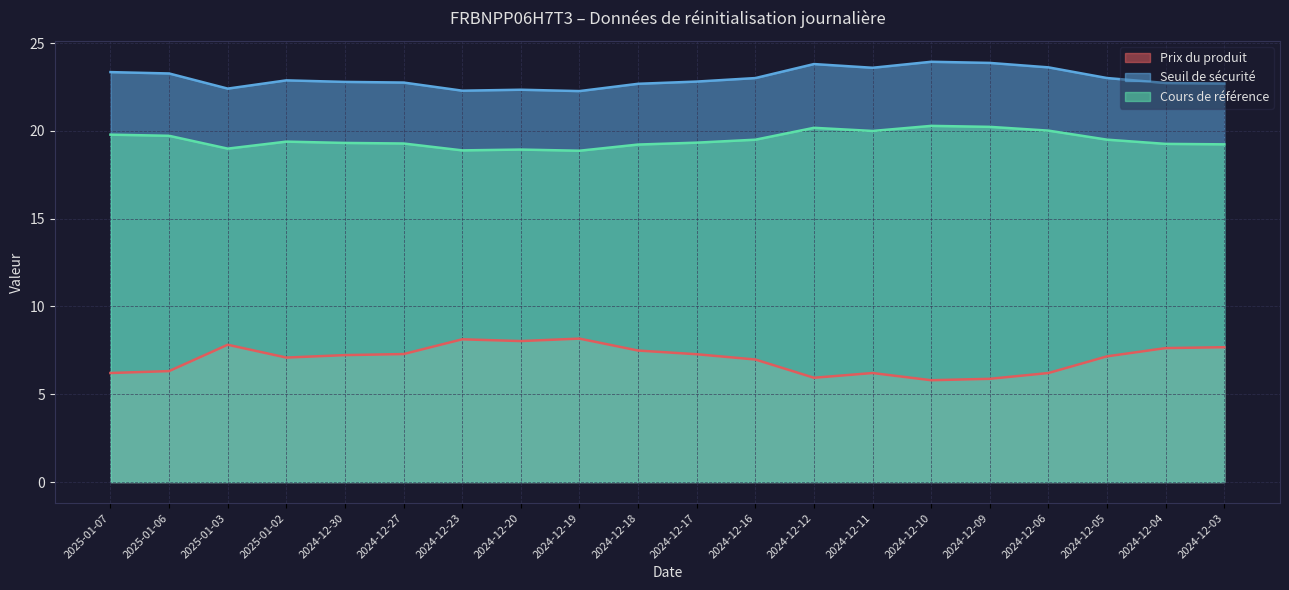

Reading left to right, what are all the values shown in this chart?

Prix du produit: 2025-01-07=6.2	2025-01-06=6.3	2025-01-03=7.8	2025-01-02=7.1	2024-12-30=7.2	2024-12-27=7.3	2024-12-23=8.1	2024-12-20=8.0	2024-12-19=8.2	2024-12-18=7.5	2024-12-17=7.3	2024-12-16=7.0	2024-12-12=5.9	2024-12-11=6.2	2024-12-10=5.8	2024-12-09=5.9	2024-12-06=6.2	2024-12-05=7.2	2024-12-04=7.6	2024-12-03=7.7
Seuil de sécurité: 2025-01-07=23.3	2025-01-06=23.3	2025-01-03=22.4	2025-01-02=22.9	2024-12-30=22.8	2024-12-27=22.8	2024-12-23=22.3	2024-12-20=22.3	2024-12-19=22.3	2024-12-18=22.7	2024-12-17=22.8	2024-12-16=23.0	2024-12-12=23.8	2024-12-11=23.6	2024-12-10=23.9	2024-12-09=23.9	2024-12-06=23.6	2024-12-05=23.0	2024-12-04=22.7	2024-12-03=22.7
Cours de référence: 2025-01-07=19.8	2025-01-06=19.7	2025-01-03=19.0	2025-01-02=19.4	2024-12-30=19.3	2024-12-27=19.3	2024-12-23=18.9	2024-12-20=18.9	2024-12-19=18.9	2024-12-18=19.2	2024-12-17=19.3	2024-12-16=19.5	2024-12-12=20.2	2024-12-11=20.0	2024-12-10=20.3	2024-12-09=20.2	2024-12-06=20.0	2024-12-05=19.5	2024-12-04=19.3	2024-12-03=19.2